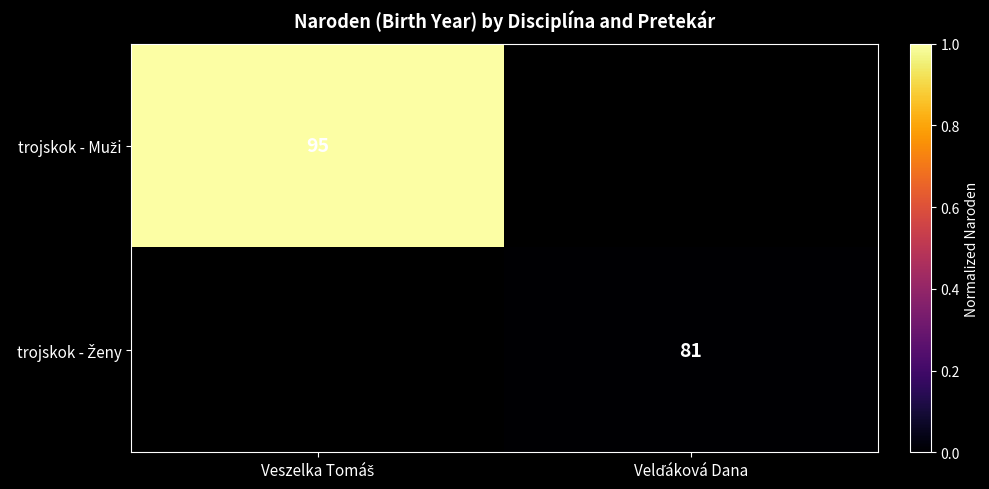

Which series changed the most between Veszelka Tomáš and Velďáková Dana?

trojskok - Muži